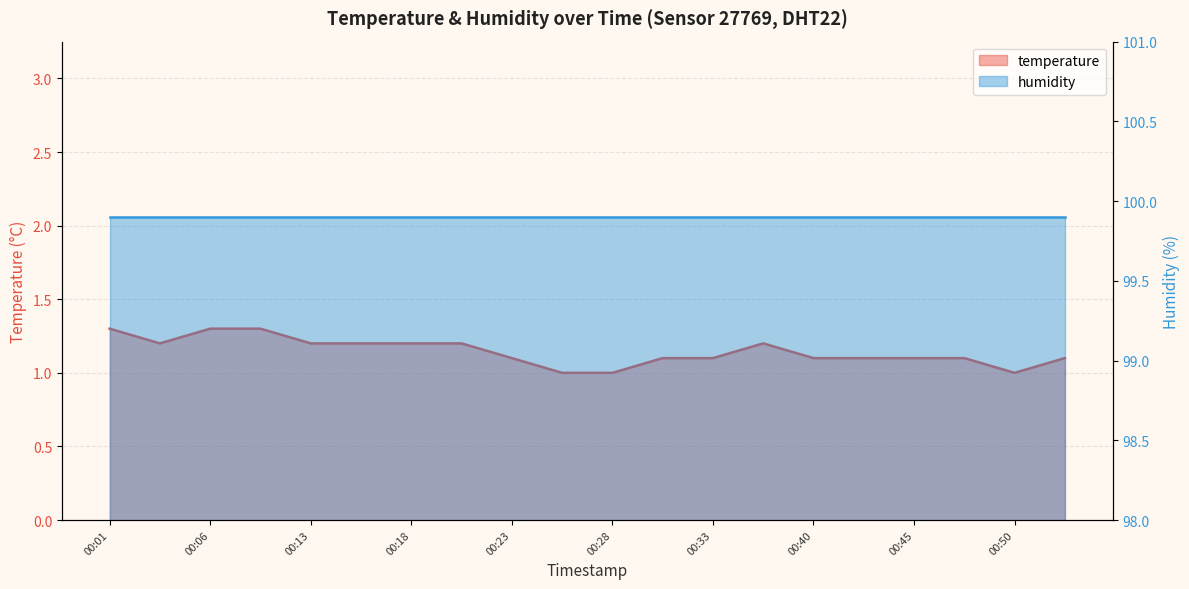

The value at 2023-03-01T00:08:27 is 1.3. True or false?

True